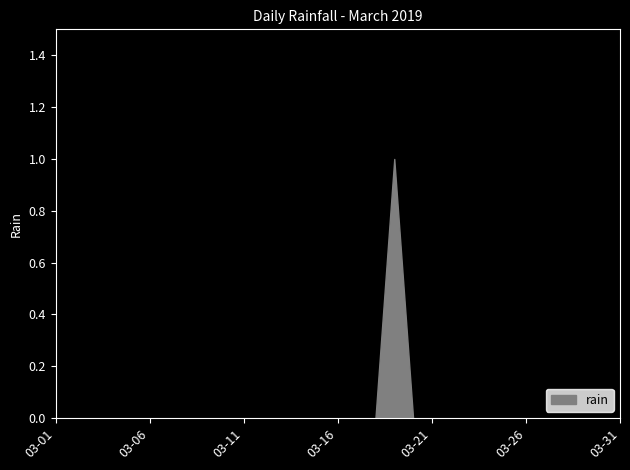

Count the values in the range 0 to 1.

31